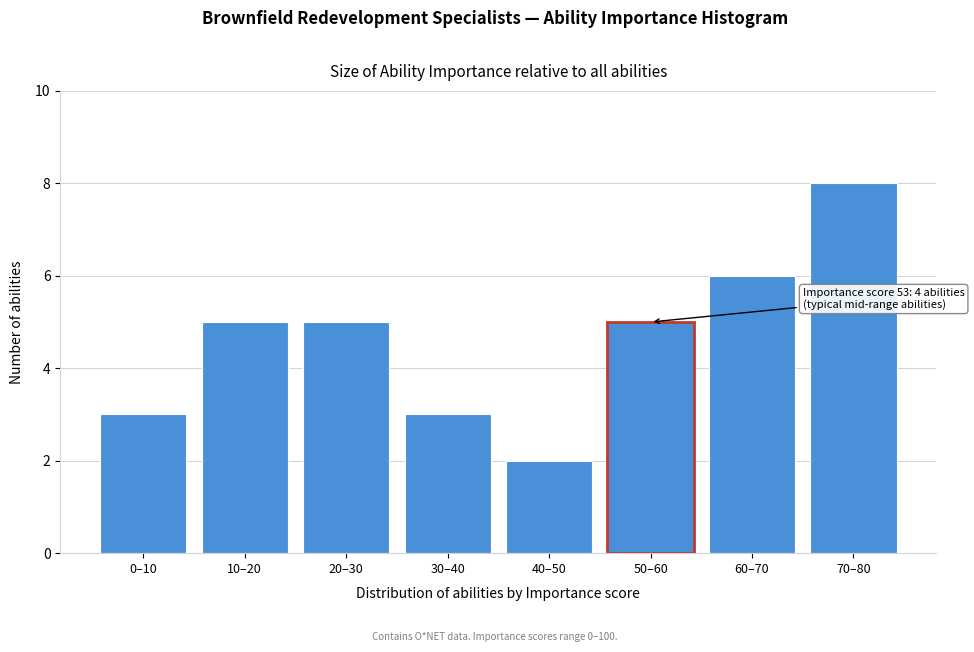

Reading left to right, list all the values displayed in this chart.

3	5	5	3	2	5	6	8